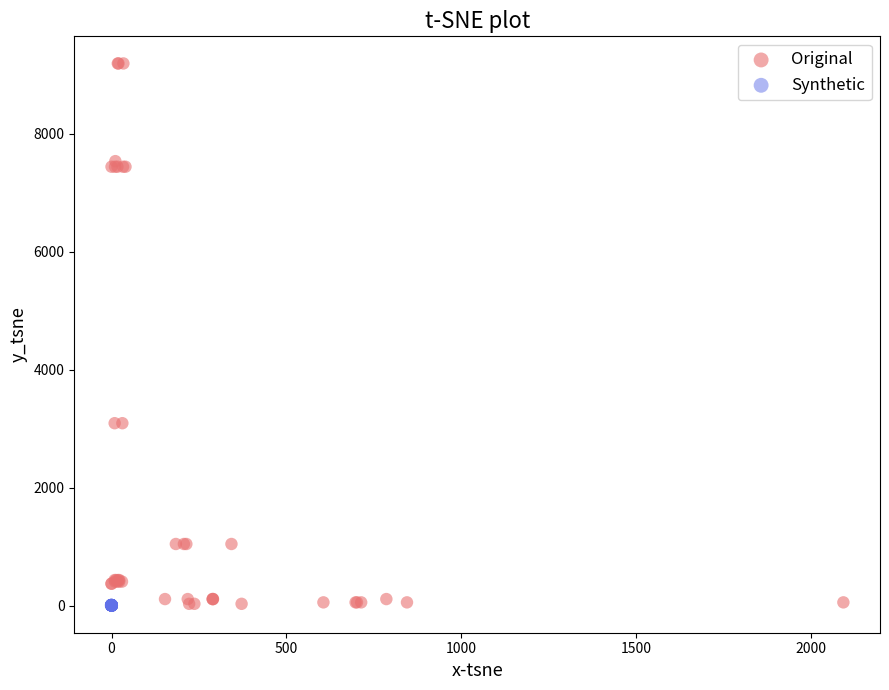

Which series reaches the maximum Y coordinate?

Original